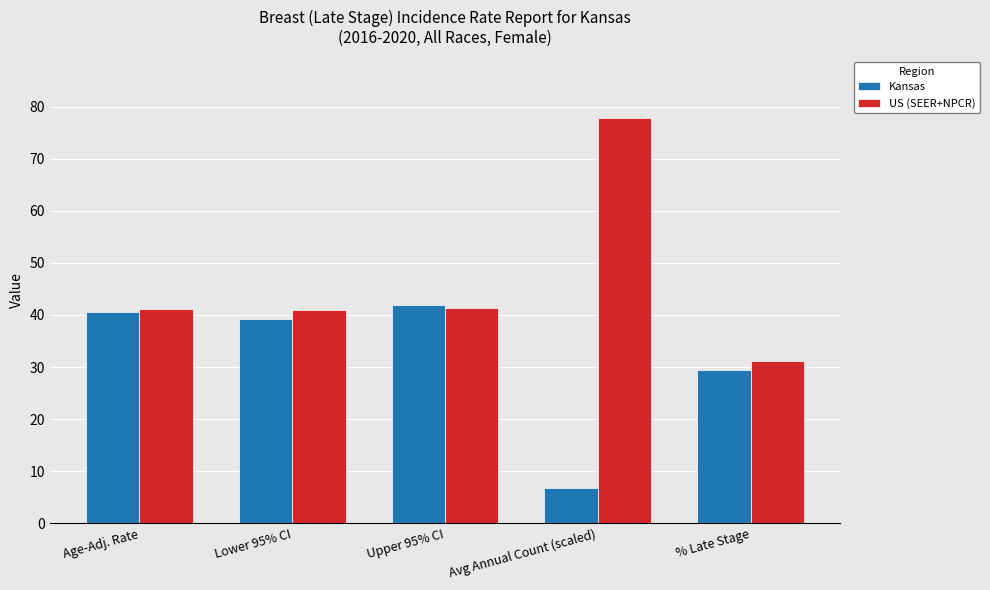

How many bars are there in each group?

2